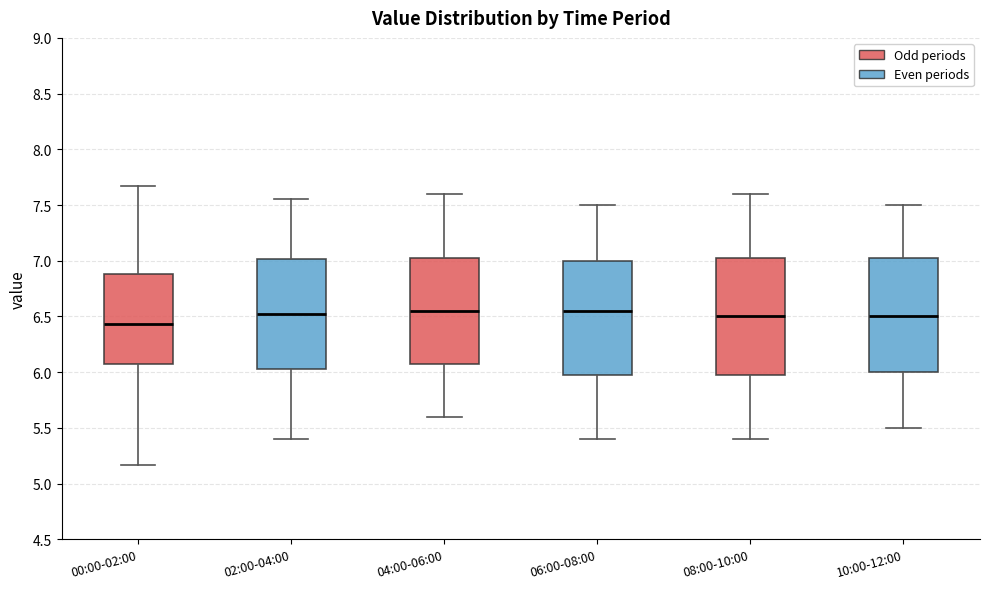

Reading left to right, read every box against the y-axis: the position of its median line, the range the box covers, and the ends of its whiskers. The values are not printed on the chart, so give them approximately, as read against the axis.

00:00-02:00: median 6.45, box 6.05 to 6.90, whiskers 5.15 to 7.65
02:00-04:00: median 6.55, box 6.05 to 7.00, whiskers 5.40 to 7.55
04:00-06:00: median 6.55, box 6.10 to 7.05, whiskers 5.60 to 7.60
06:00-08:00: median 6.55, box 6.00 to 7.00, whiskers 5.40 to 7.50
08:00-10:00: median 6.50, box 6.00 to 7.05, whiskers 5.40 to 7.60
10:00-12:00: median 6.50, box 6.00 to 7.05, whiskers 5.50 to 7.50